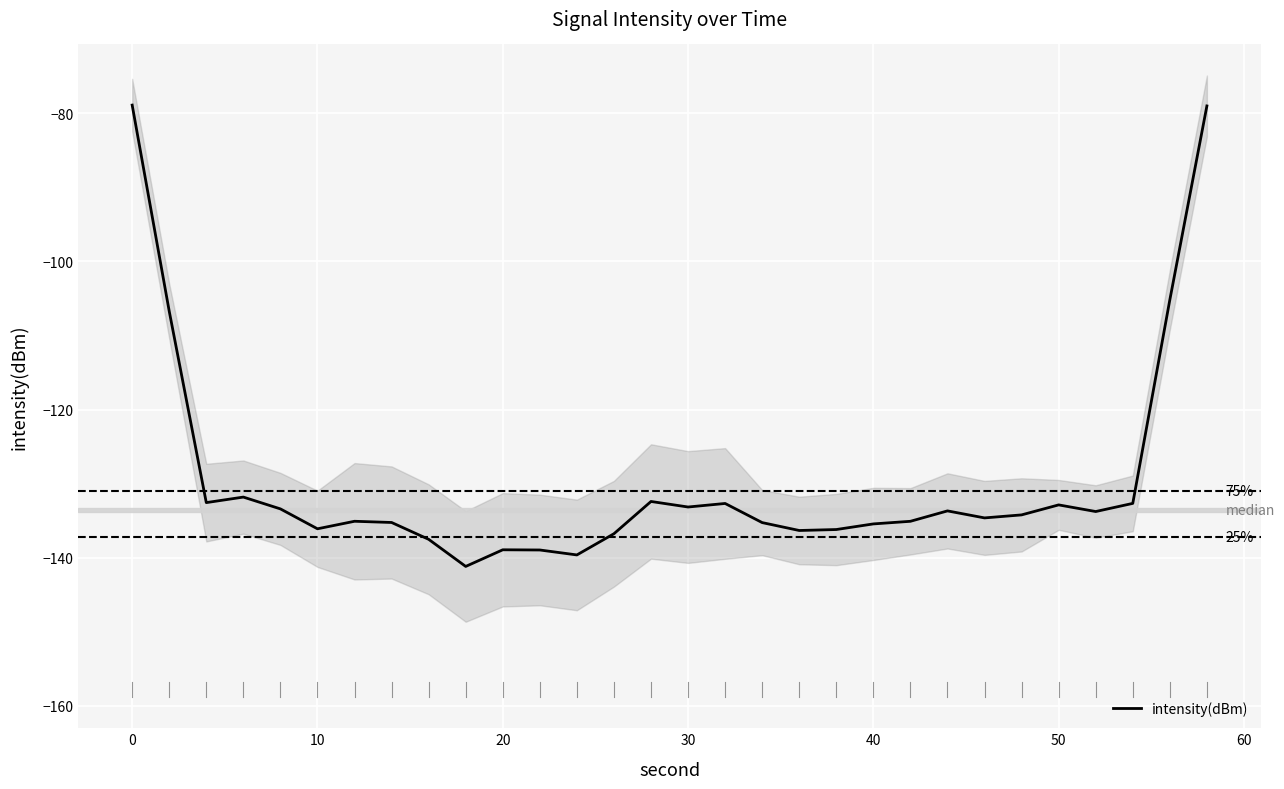

What is the maximum value for intensity(dBm)?

-78.9